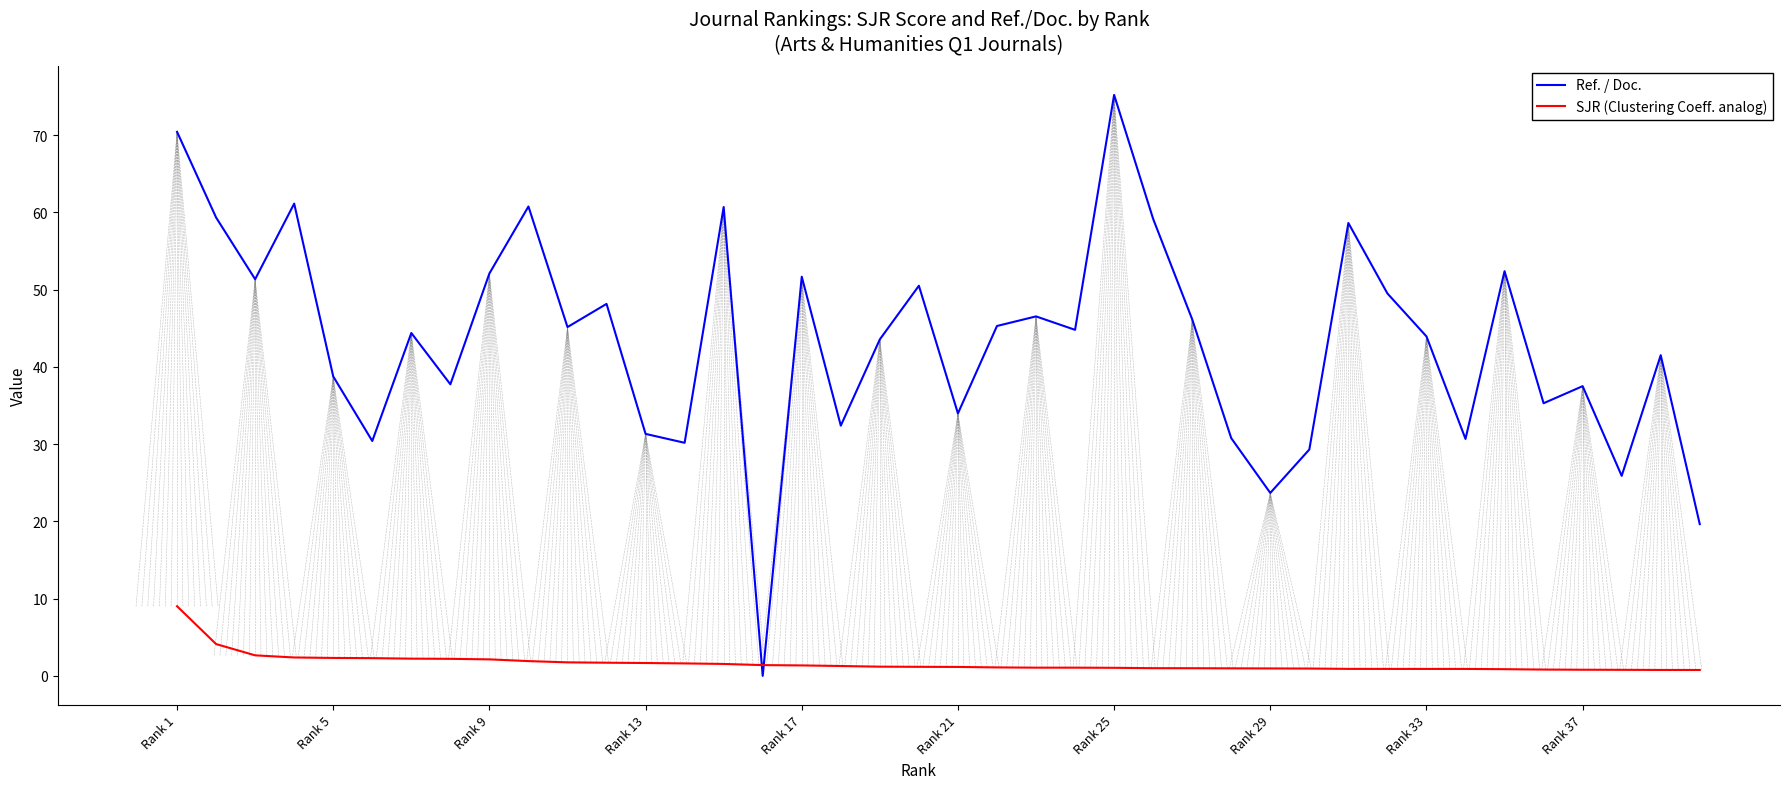

List the series in order of their overall mean, highest first.

Ref. / Doc., SJR (Clustering Coeff. analog)